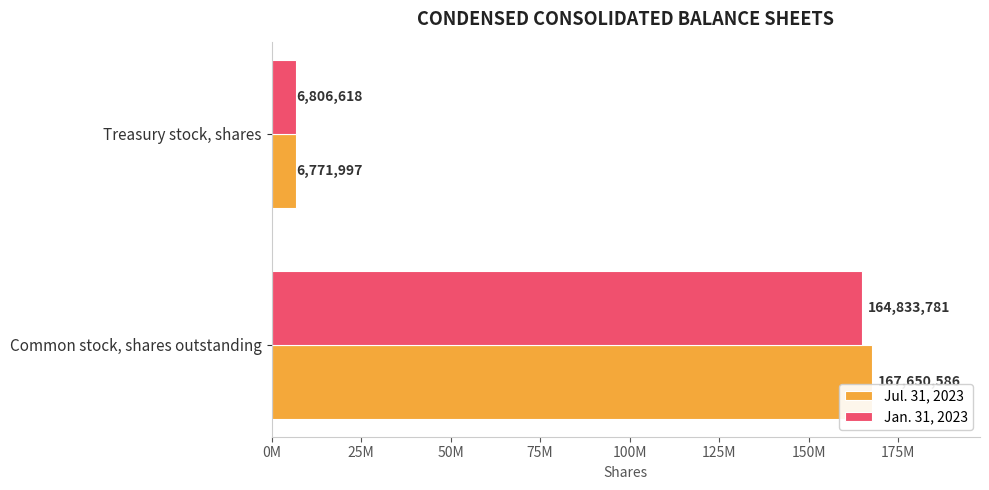

What are all the series names shown in the legend?

Jul. 31, 2023, Jan. 31, 2023